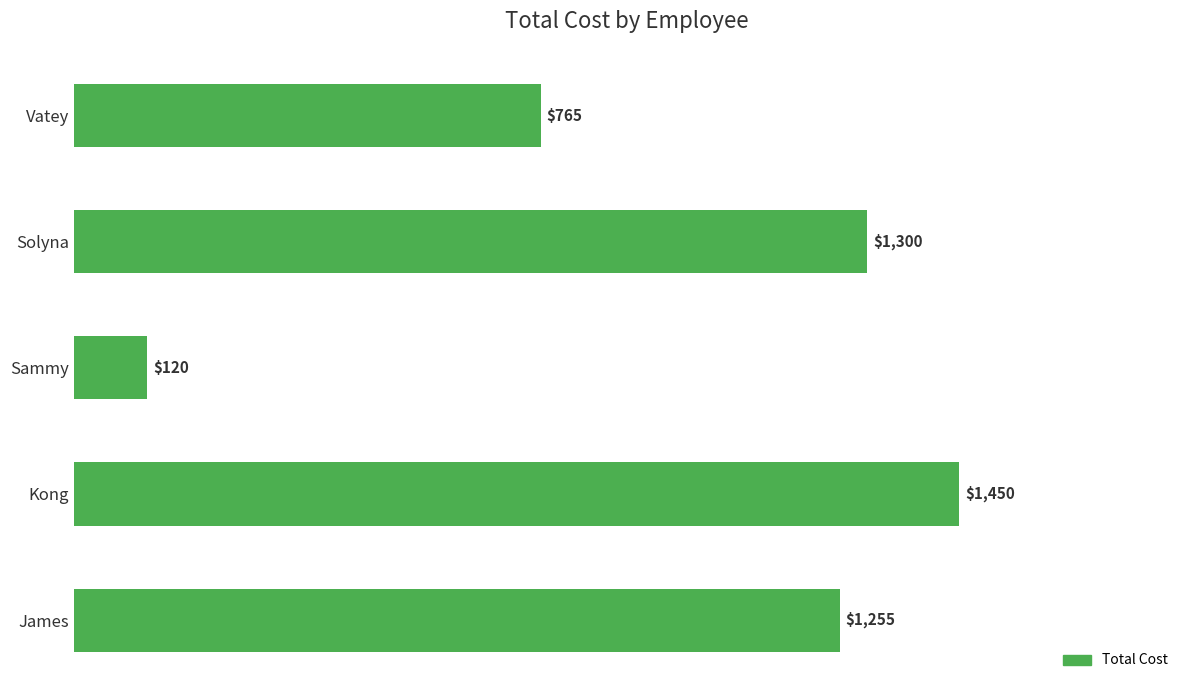

Which has a higher value, Sammy or Kong?

Kong